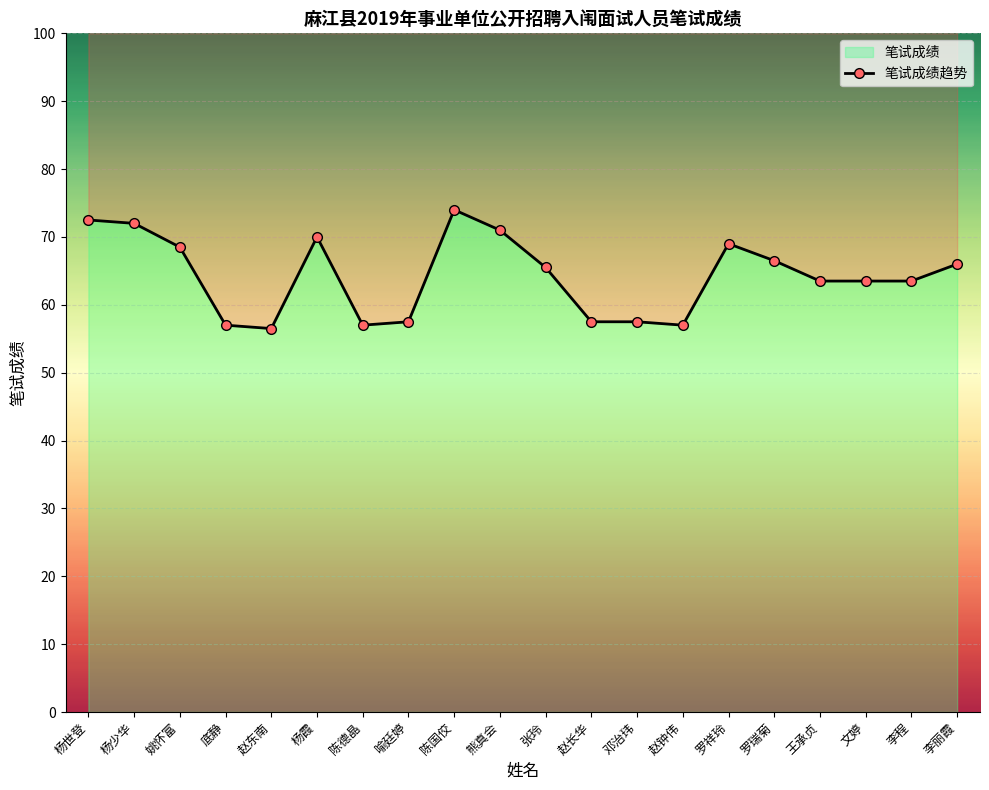

Is it true that the value at 杨霞 is 70.0?

True